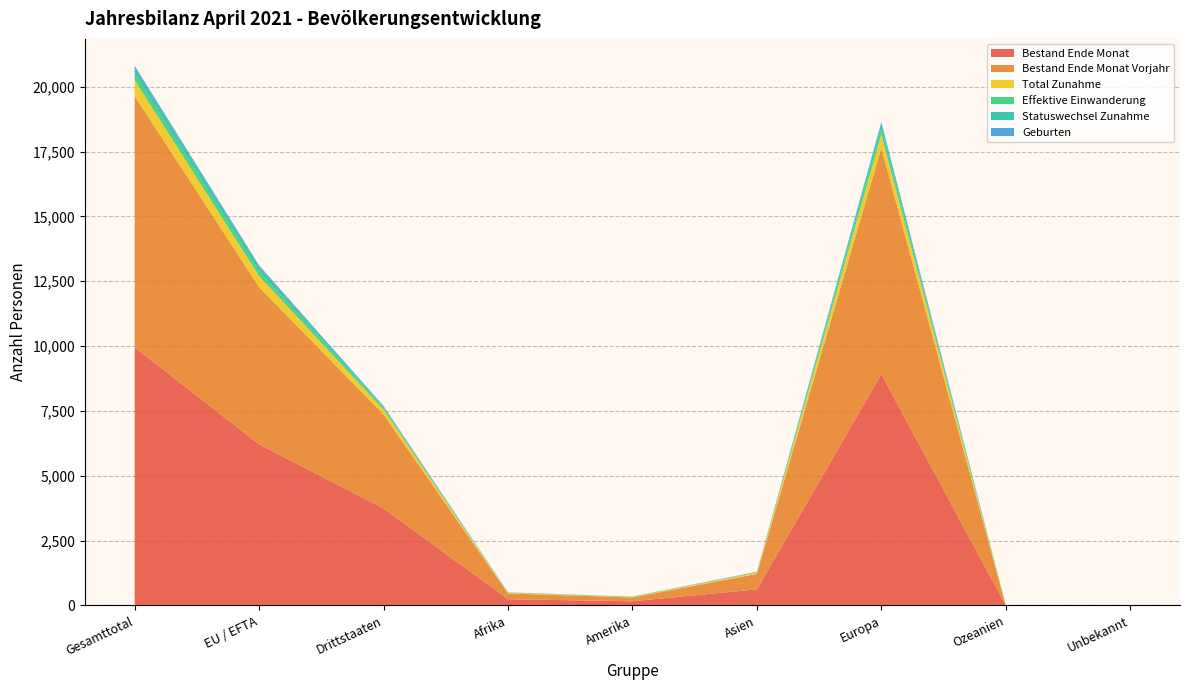

Reading right to left, transcribe all the data shown in this chart.

Bestand Ende Monat: 7	2	8920	621	162	241	3739	6214	9953
Bestand Ende Monat Vorjahr: 7	1	8722	594	146	220	3626	6064	9690
Total Zunahme: 0	1	513	52	19	25	186	424	610
Effektive Einwanderung: 0	1	217	9	14	12	76	177	253
Statuswechsel Zunahme: 0	0	195	11	3	0	27	182	209
Geburten: 0	0	74	12	0	6	39	53	92